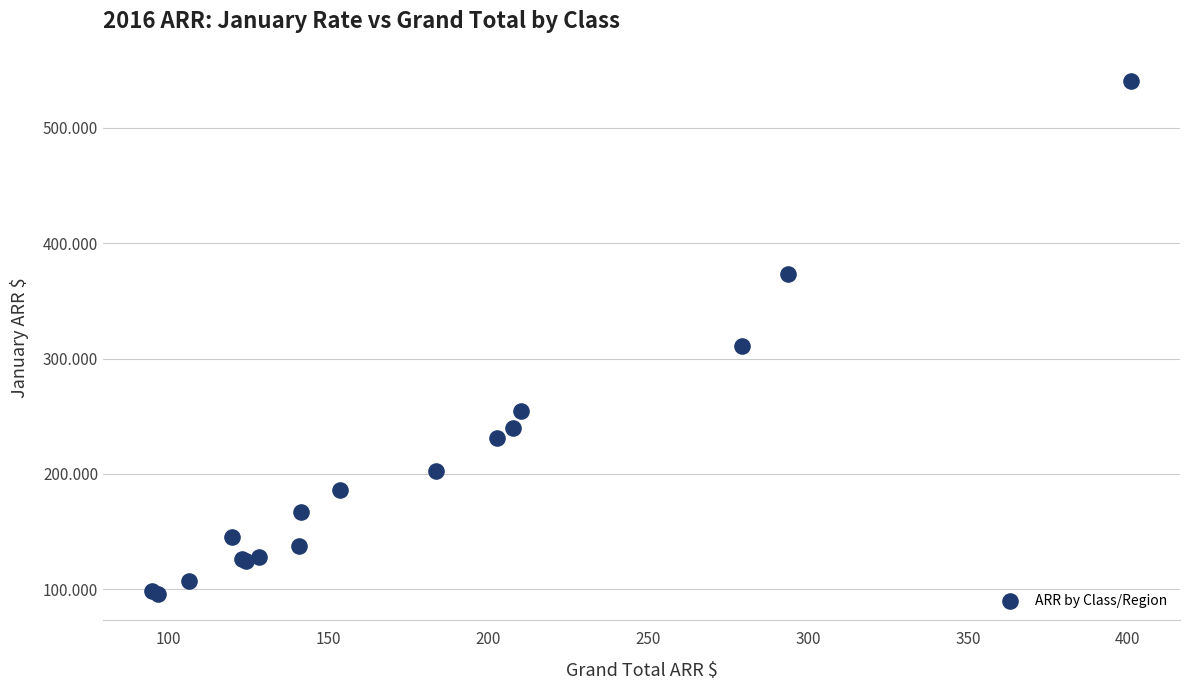

What Y value in the scatter plot is closest to 317?

310.8